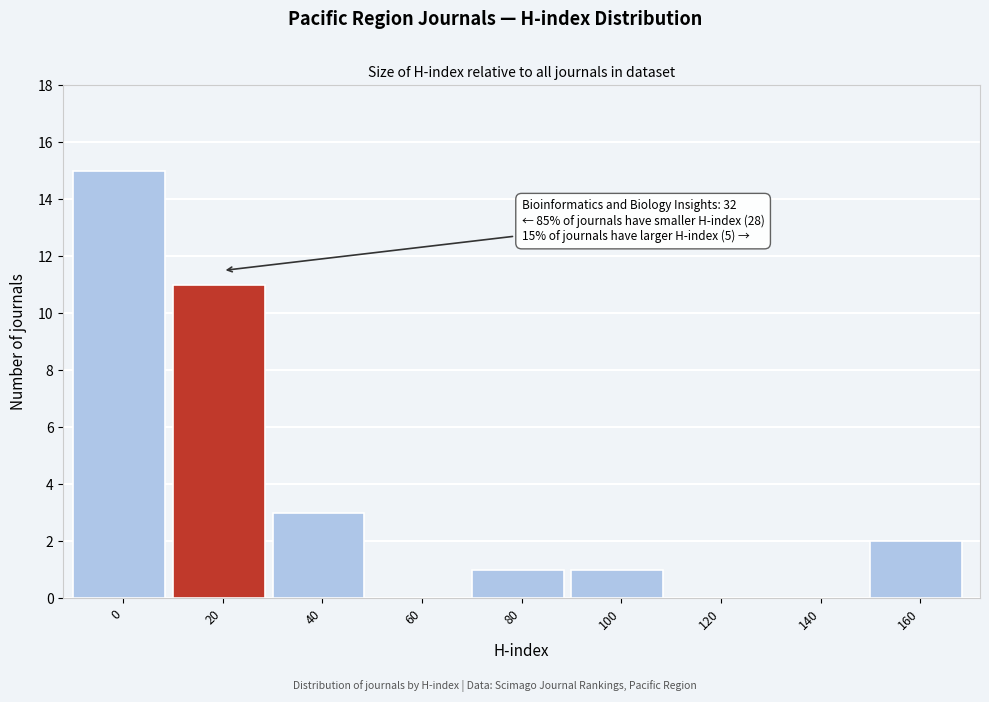

Reading left to right, transcribe all the data shown in this chart.

0=15	20=11	40=3	60=0	80=1	100=1	120=0	140=0	160=2